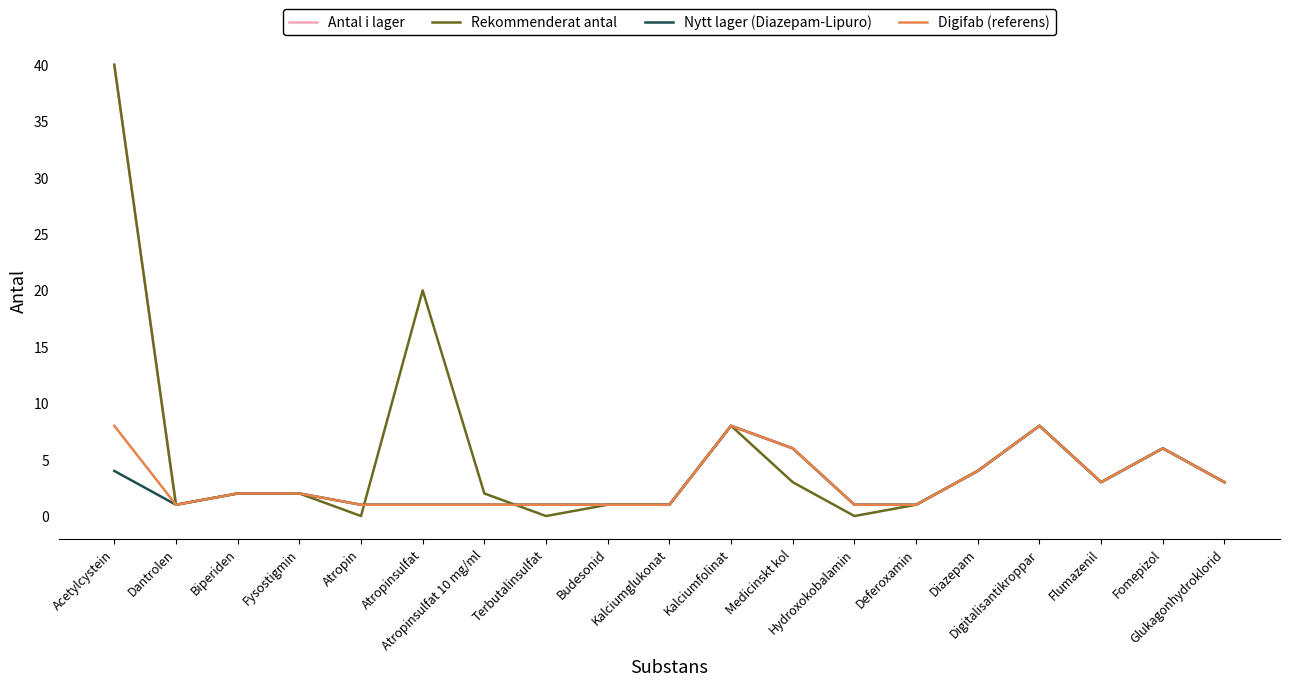

True or false: Rekommenderat antal has more than 2 interior local peaks.

True